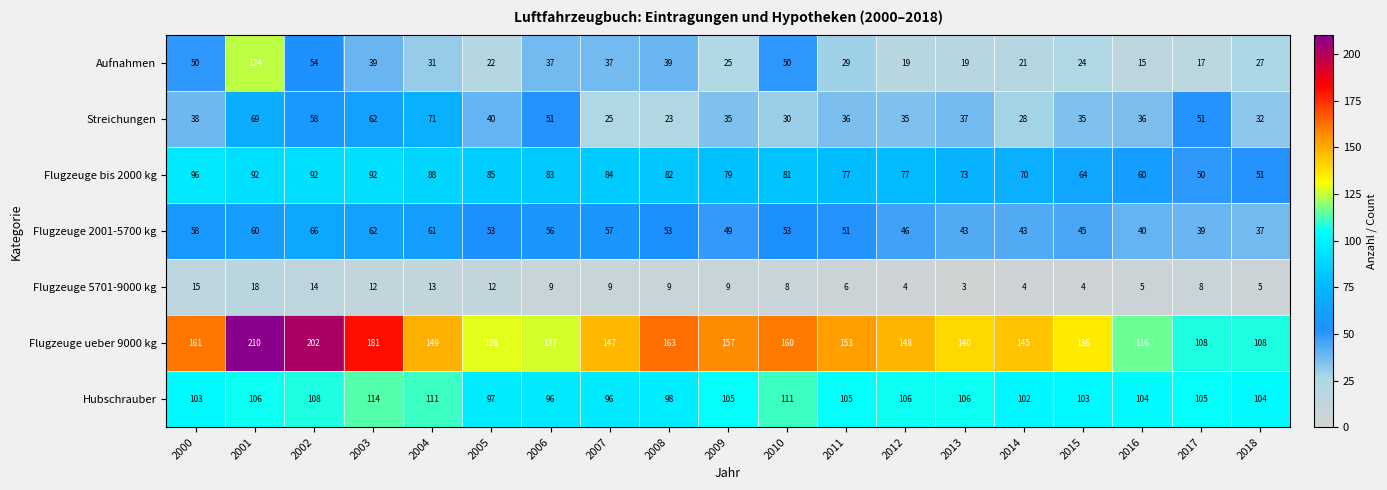

What is the total value across all series at 2011?

457